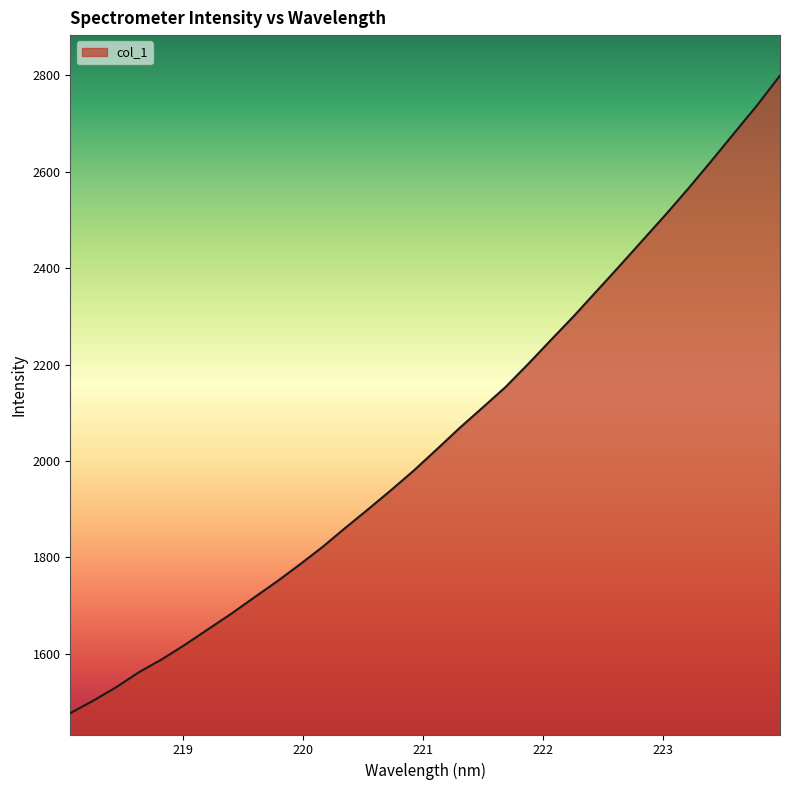

What is the minimum value shown in the chart?

1476.4